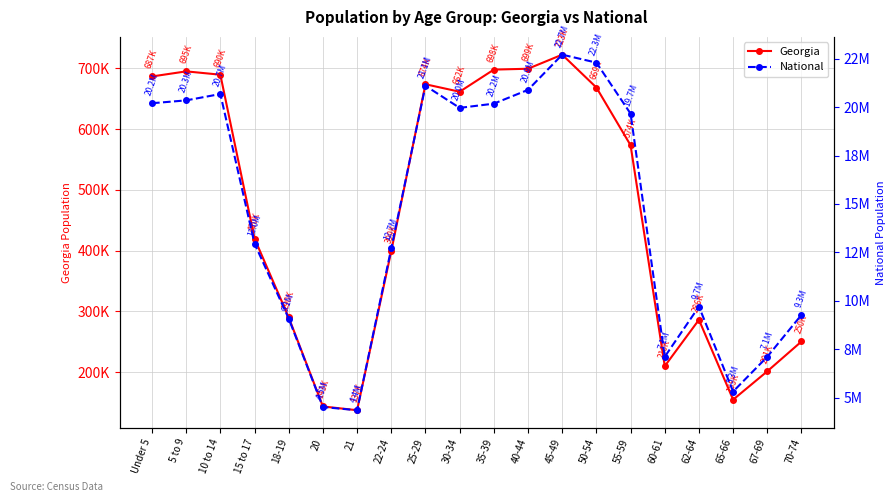

Which series has the widest spread of values?

National